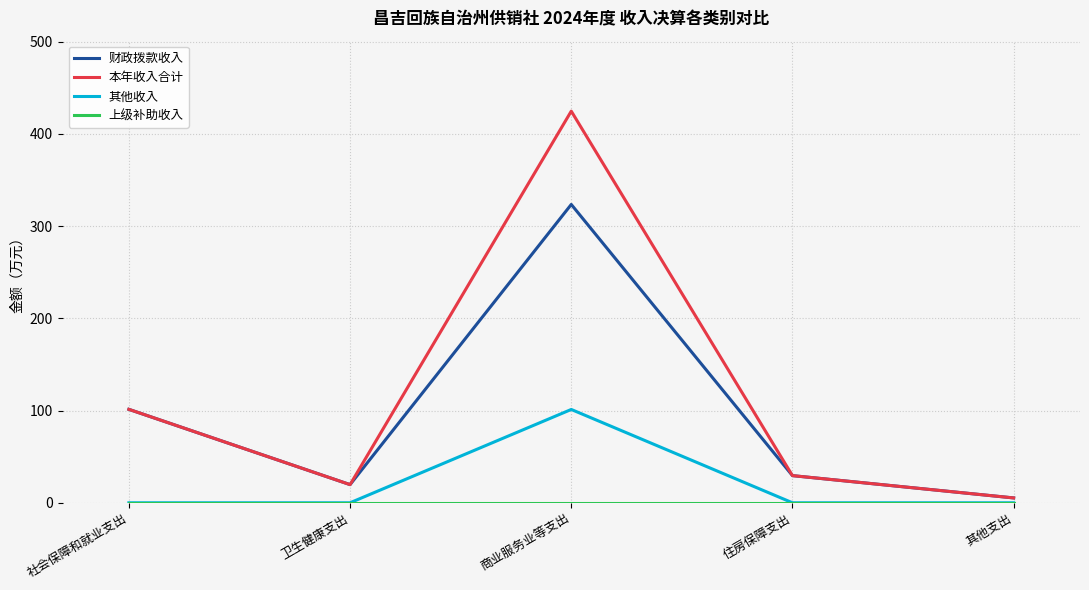

List the labels in order of 本年收入合计 value, smallest first.

其他支出, 卫生健康支出, 住房保障支出, 社会保障和就业支出, 商业服务业等支出